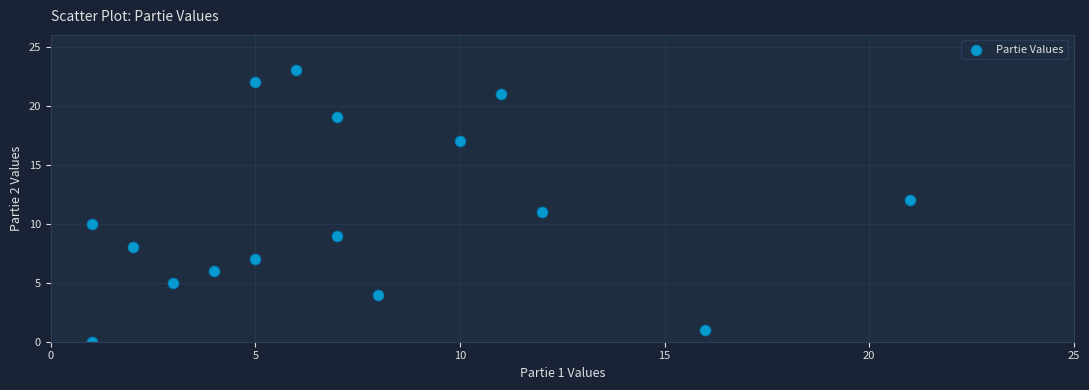

What is the range of X values (max minus min)?

20